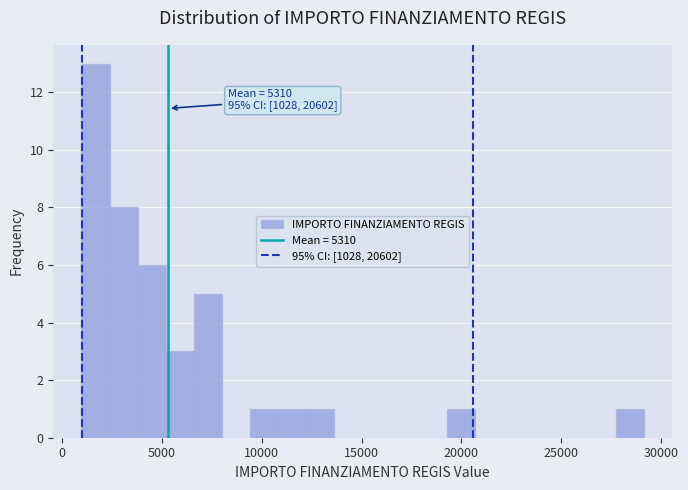

Around what value on the x-axis is the tallest bar? Give the approximate position of its centre, as read against the axis.

1500